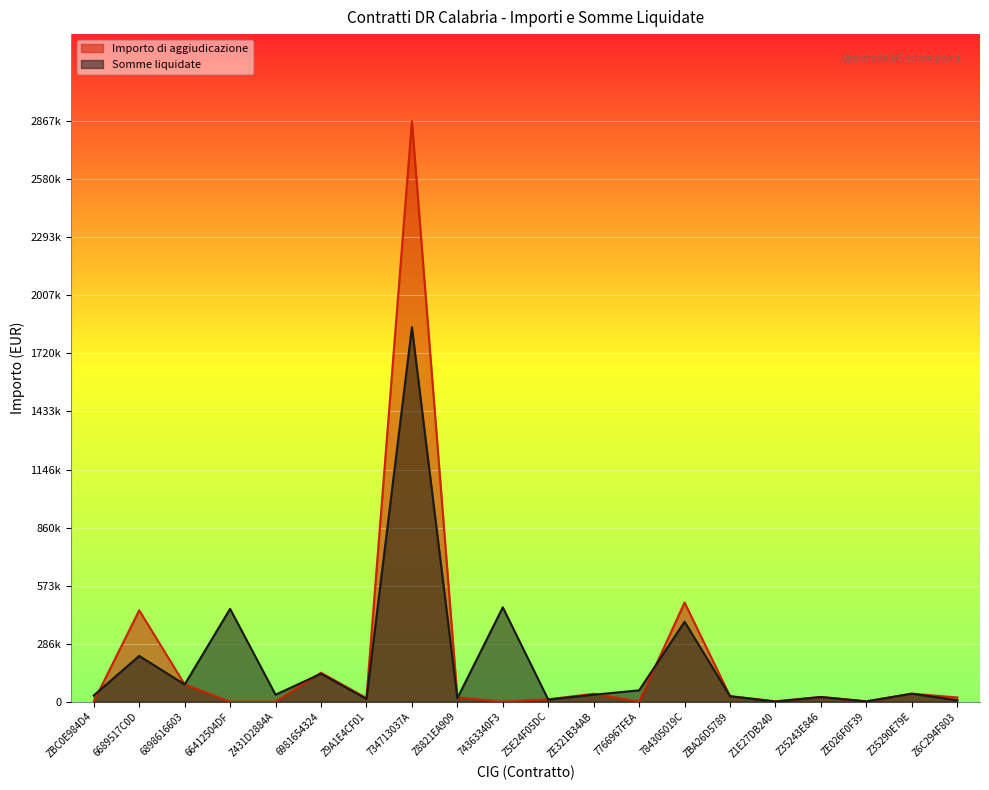

At 74363340F3, list the series in order from smallest to largest.

Importo di aggiudicazione, Somme liquidate